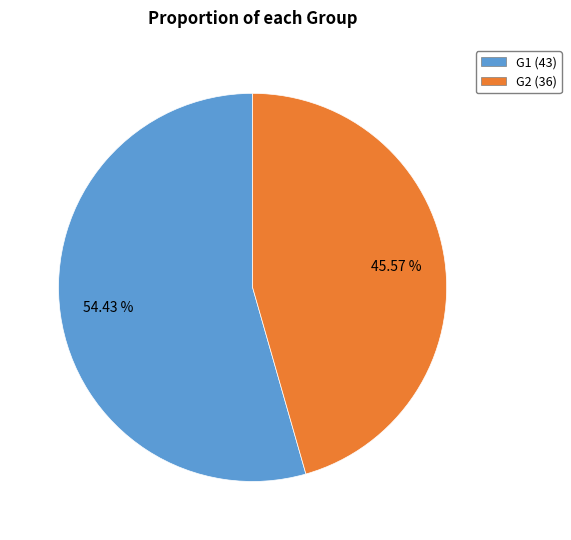

The G2 slice represents 62% of the pie. True or false?

False